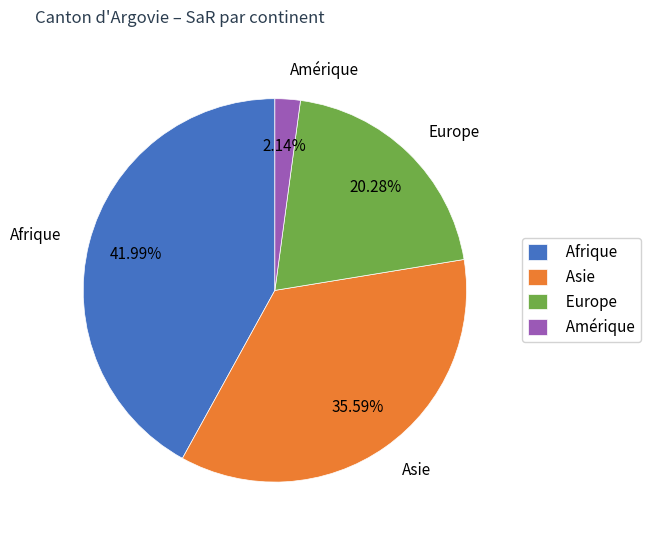

How much of the chart is everything except Afrique?

58.0%